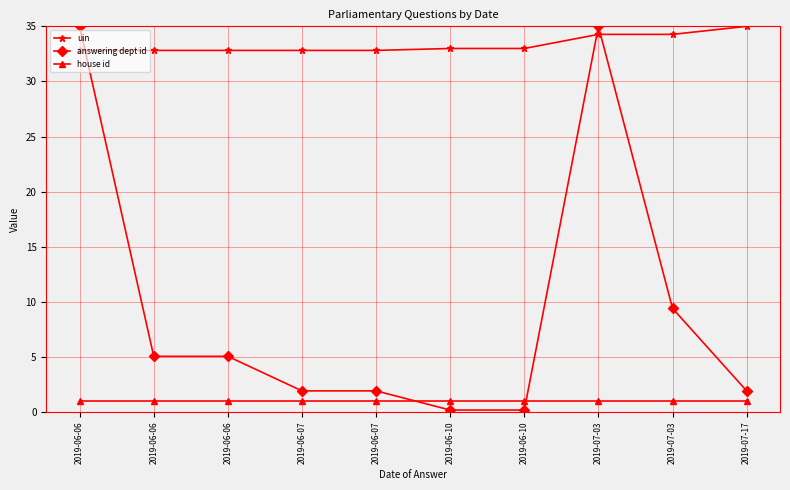

What are all the series names shown in the legend?

uin, answering dept id, house id